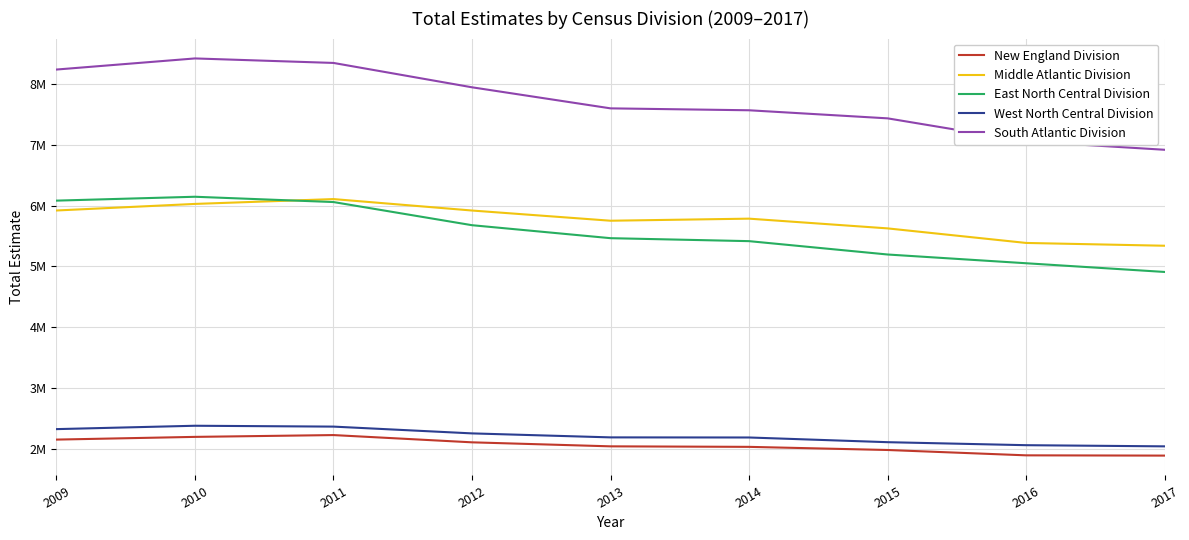

True or false: West North Central Division and South Atlantic Division intersect in this chart.

False